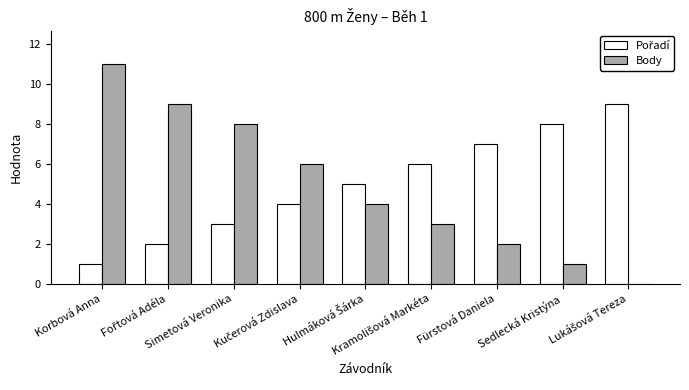

What is the maximum value shown in the chart?

11